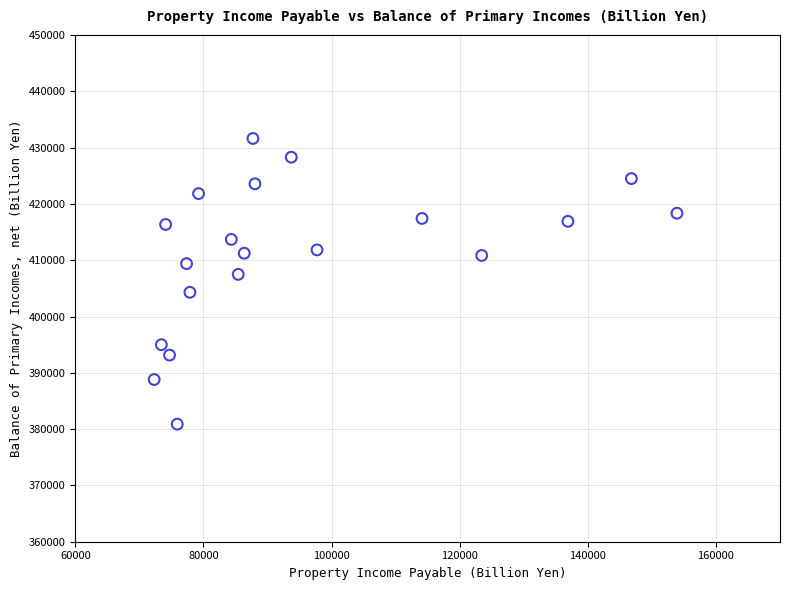

What is the range of X values (max minus min)?

81598.4